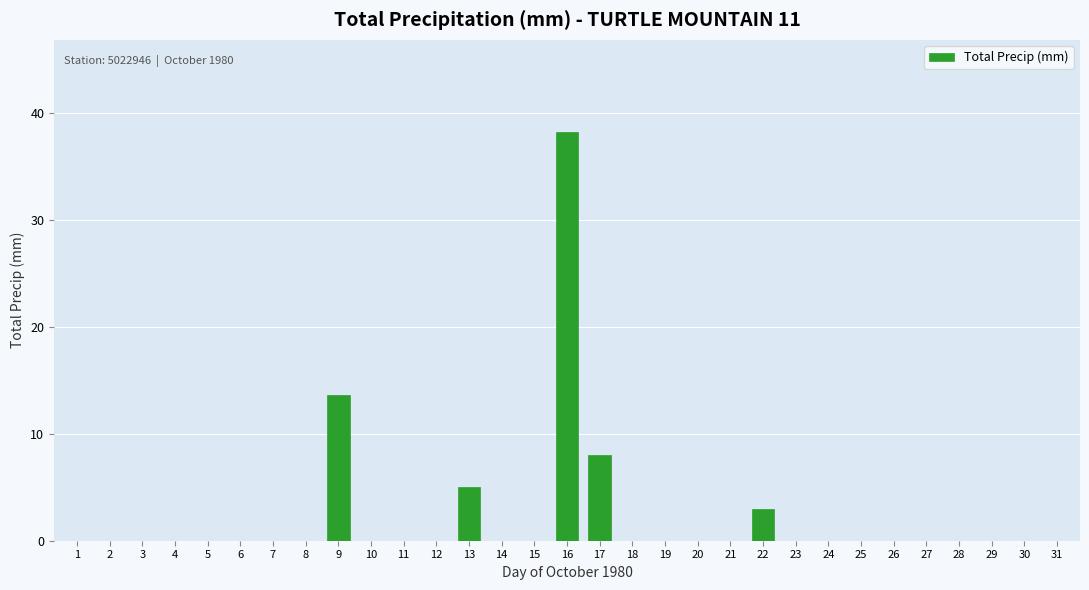

What is the change in value from 17 to 26?

-8.0